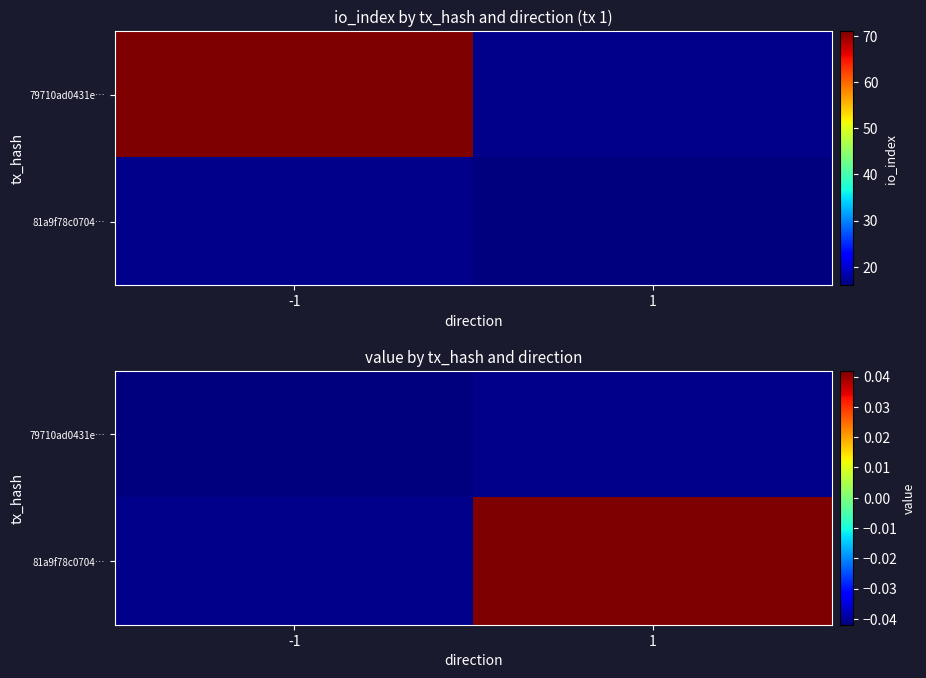

Is the value of 81a9f78c0704… at 1 greater than the value of 79710ad0431e… at -1?

Yes